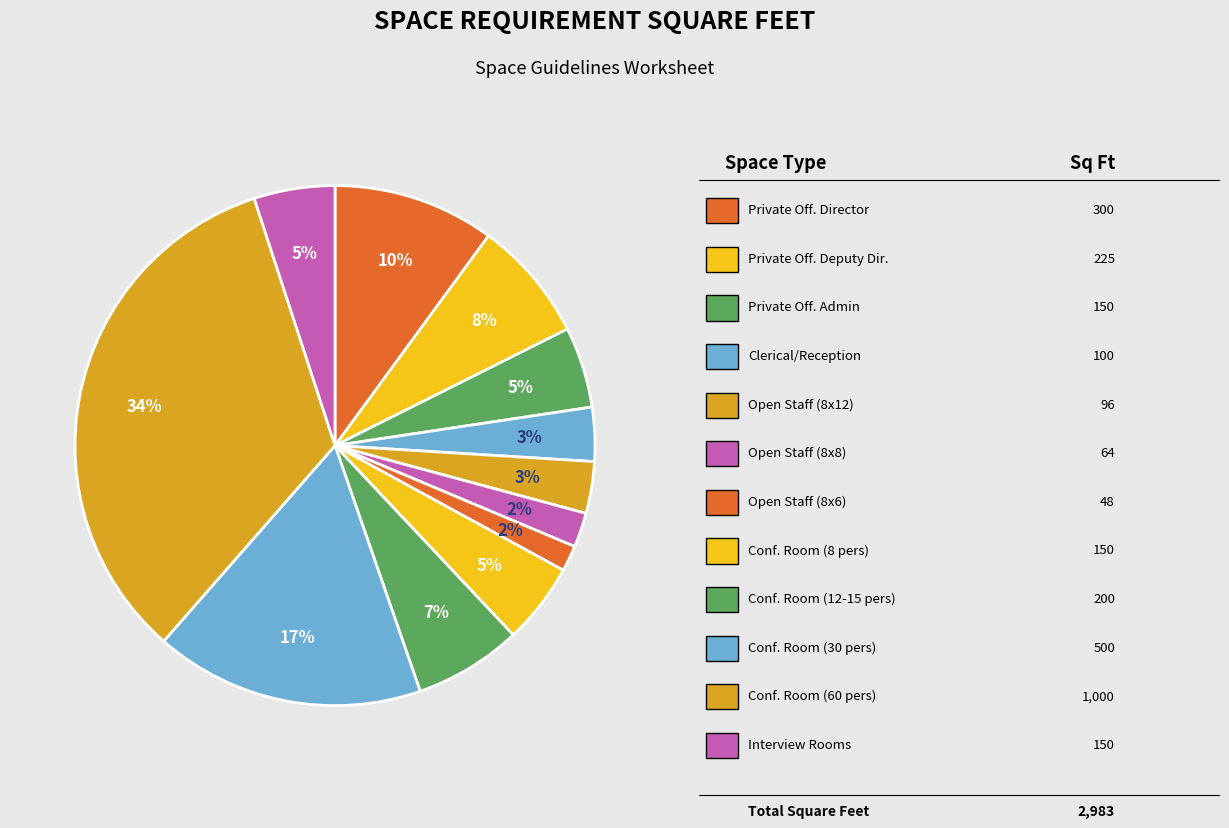

Which category has the biggest portion of the pie?

Conference/Meeting Rooms (60 person)